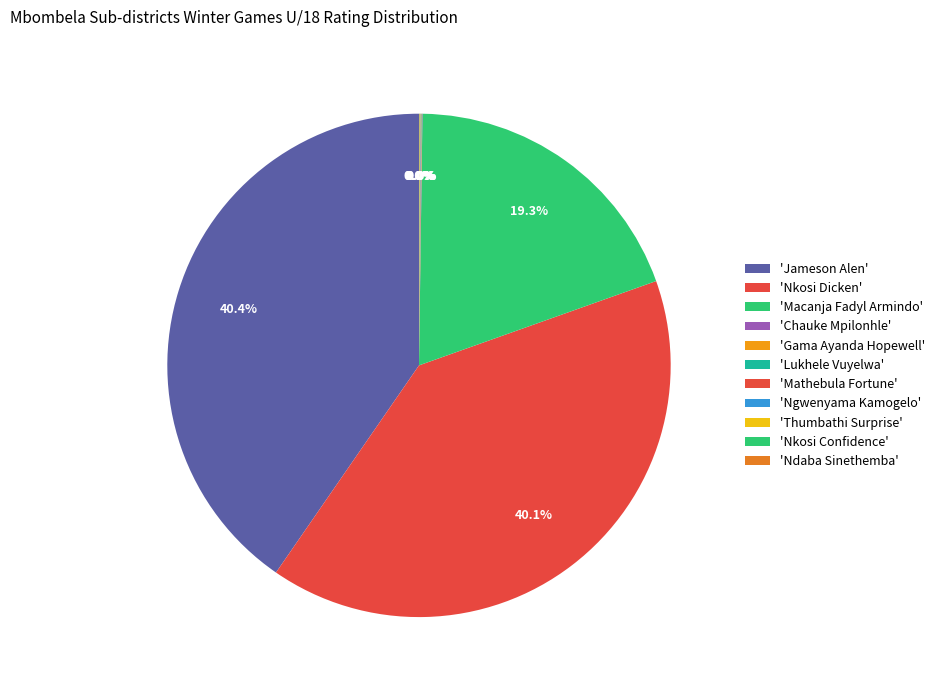

Count the number of slices in the pie.

11